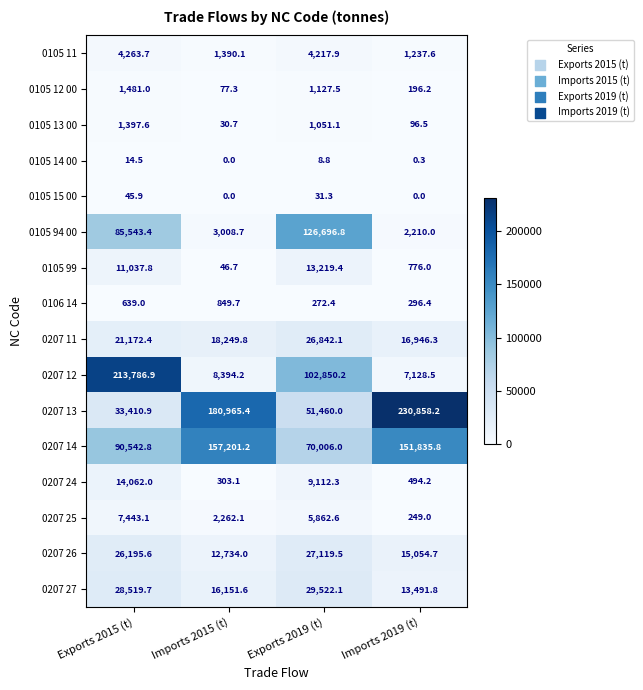

At how many categories does at least one series exceed 224232?

1